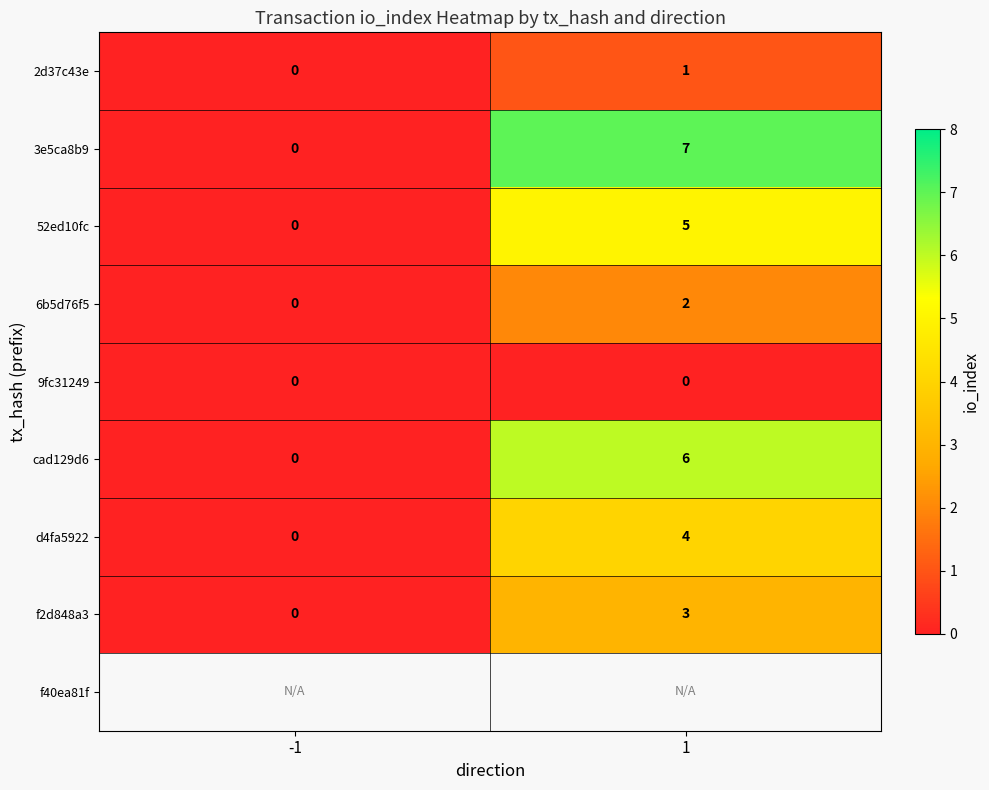

What is the difference between the 52ed10fc values at -1 and 1?

5